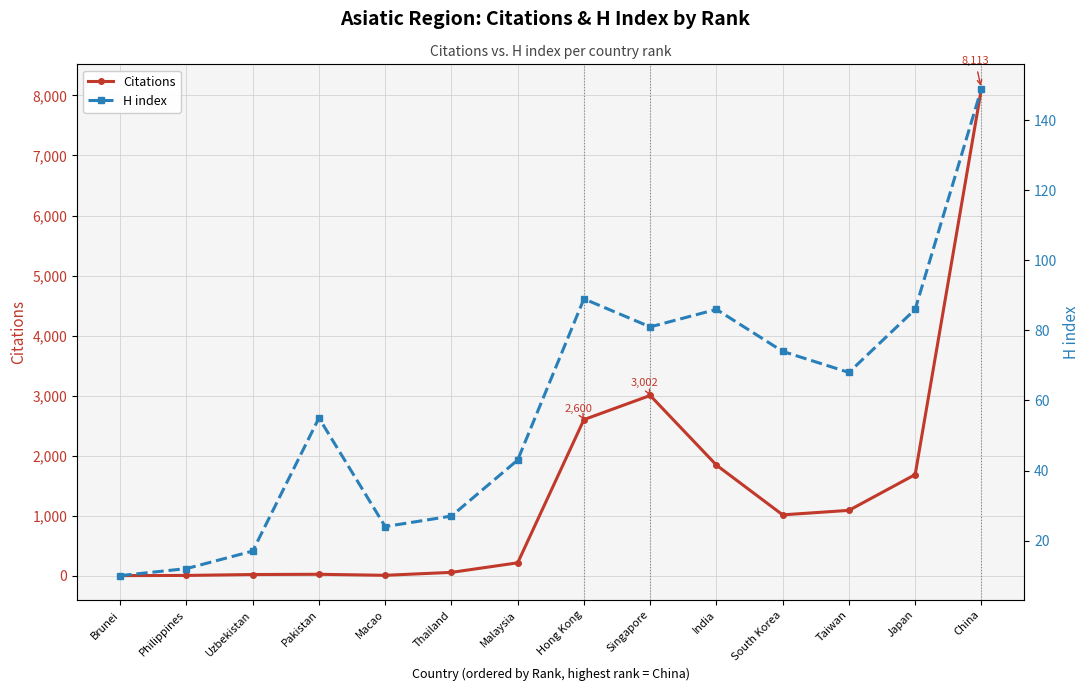

Does the chart display data point markers on the line(s)?

Yes